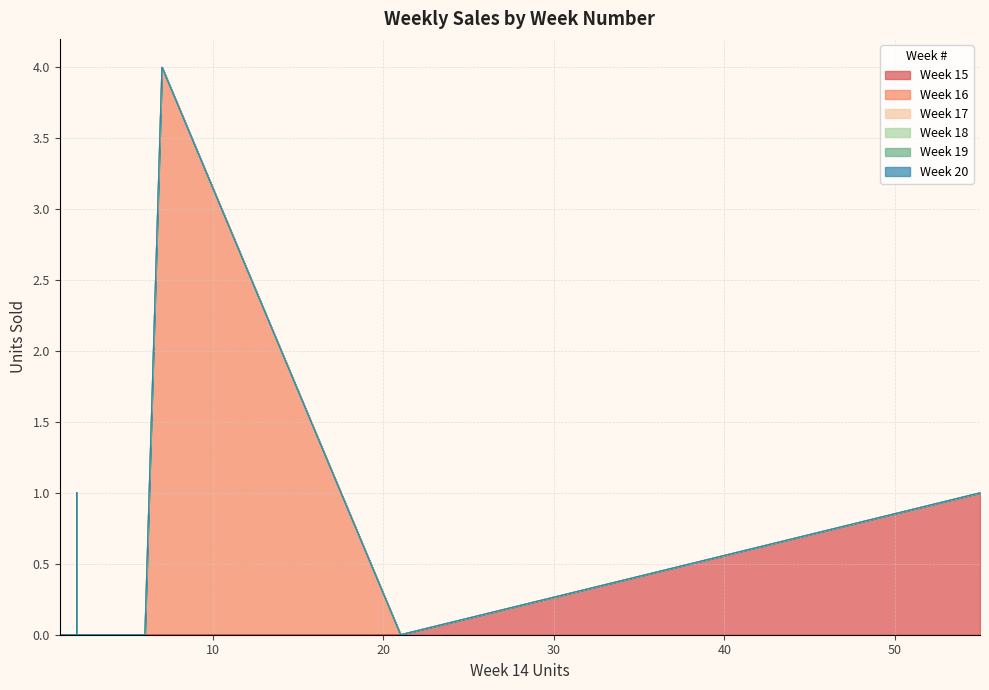

True or false: 20 and 18 intersect in this chart.

False